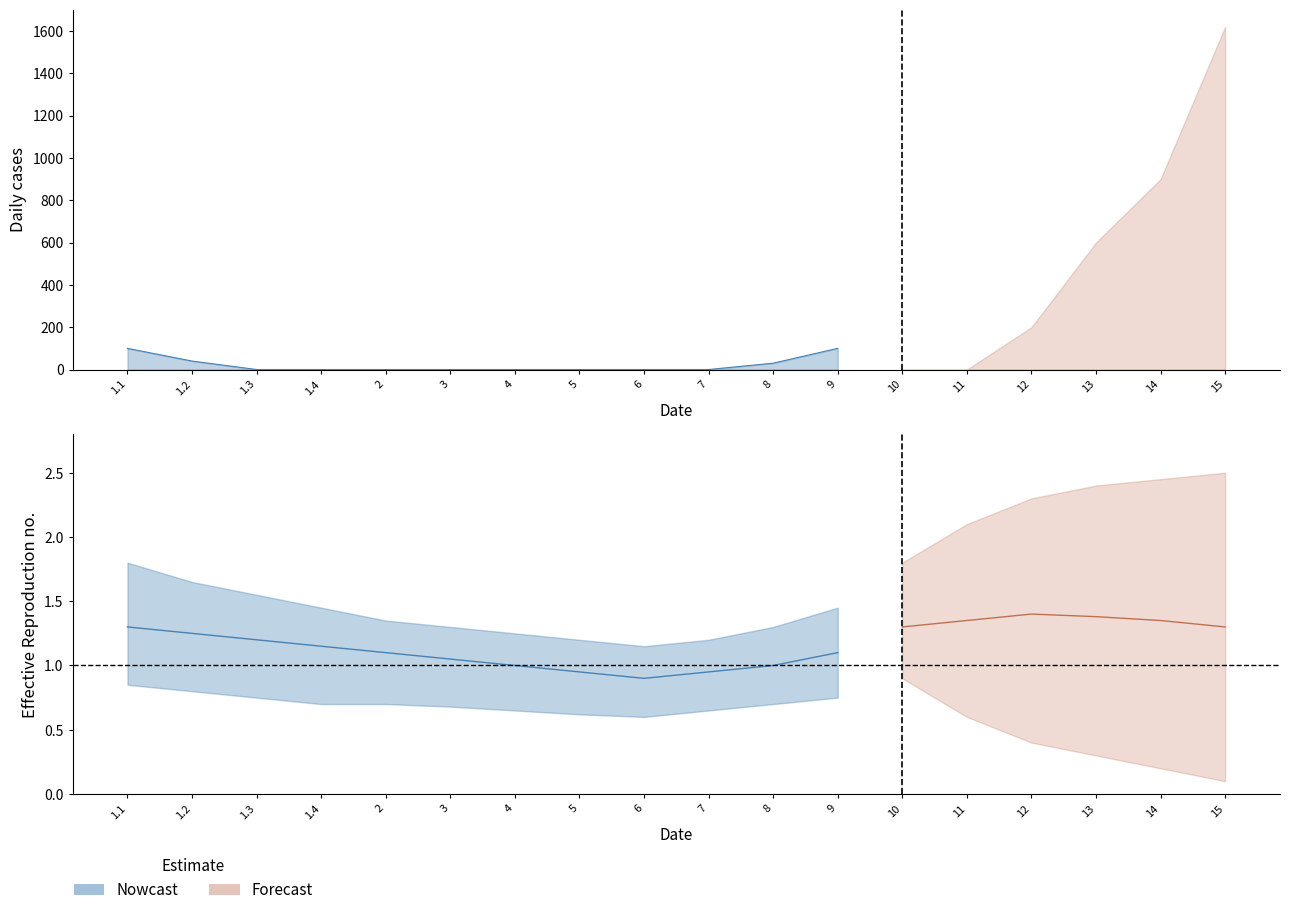

Which series has the largest range (max minus min)?

Nowcast